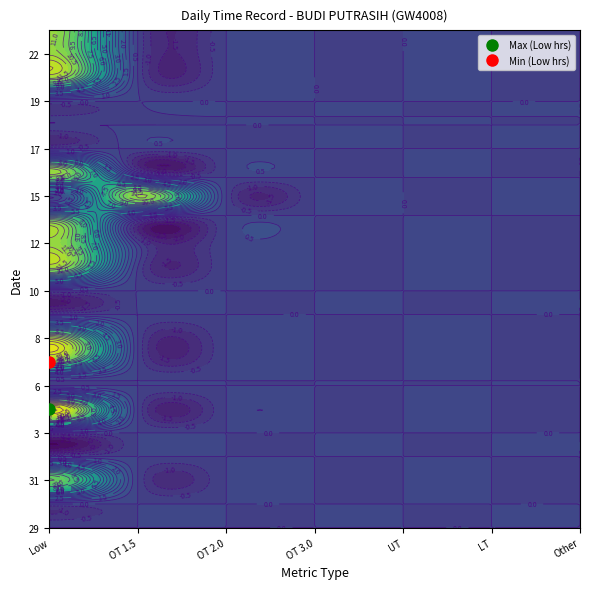

Reading left to right, what are all the values shown in this chart?

29: 0.0	0.0	0.0	0.0	0.0	0.0	0.0
30: 0.0	0.0	0.0	0.0	0.0	0.0	0.0
31: 10.1	0.0	0.0	0.0	0.0	0.0	0.0
1: 0.0	0.0	0.0	0.0	0.0	0.0	0.0
3: 0.0	0.0	0.0	0.0	0.0	0.0	0.0
5: 13.7	0.0	0.0	0.0	0.0	0.0	0.0
6: 0.0	0.0	0.0	0.0	0.0	0.0	0.0
7: 9.9	0.0	0.0	0.0	0.0	0.0	0.0
8: 11.6	0.0	0.0	0.0	0.0	0.0	0.0
9: 0.0	0.0	0.0	0.0	0.0	0.0	0.0
10: 0.0	0.0	0.0	0.0	0.0	0.0	0.0
11: 11.4	0.0	0.0	0.0	0.0	0.0	0.0
12: 11.3	0.0	0.0	0.0	0.0	0.0	0.0
14: 10.1	0.0	0.0	0.0	0.0	0.0	0.0
15: 0.0	11.1	0.0	0.0	0.0	0.0	0.0
16: 11.4	0.0	0.0	0.0	0.0	0.0	0.0
17: 0.0	0.0	0.0	0.0	0.0	0.0	0.0
18: 0.0	0.0	0.0	0.0	0.0	0.0	0.0
19: 0.0	0.0	0.0	0.0	0.0	0.0	0.0
20: 11.2	0.0	0.0	0.0	0.0	0.0	0.0
22: 11.4	0.0	0.0	0.0	0.0	0.0	0.0
23: 11.2	0.0	0.0	0.0	0.0	0.0	0.0